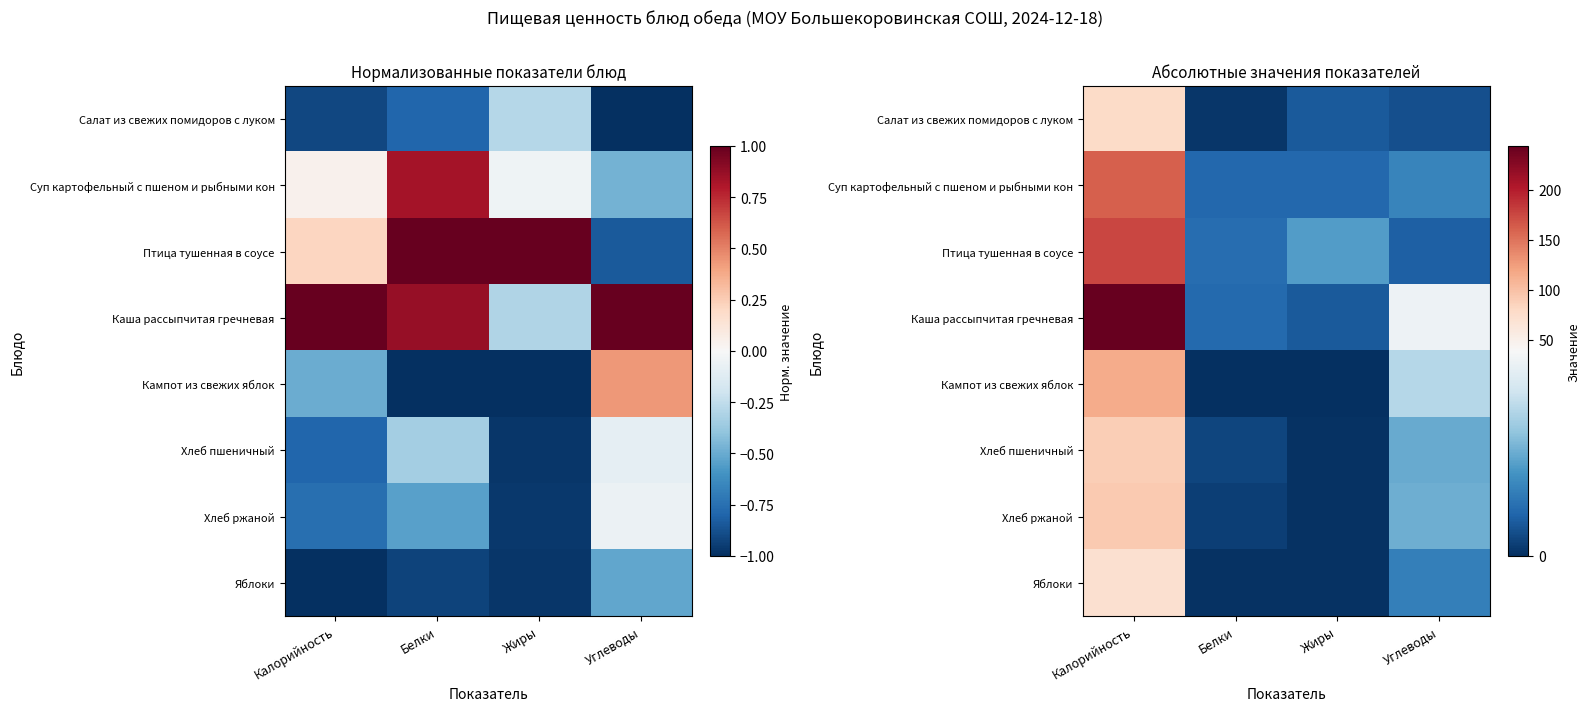

At which label is Хлеб ржаной closest to 46?

Углеводы